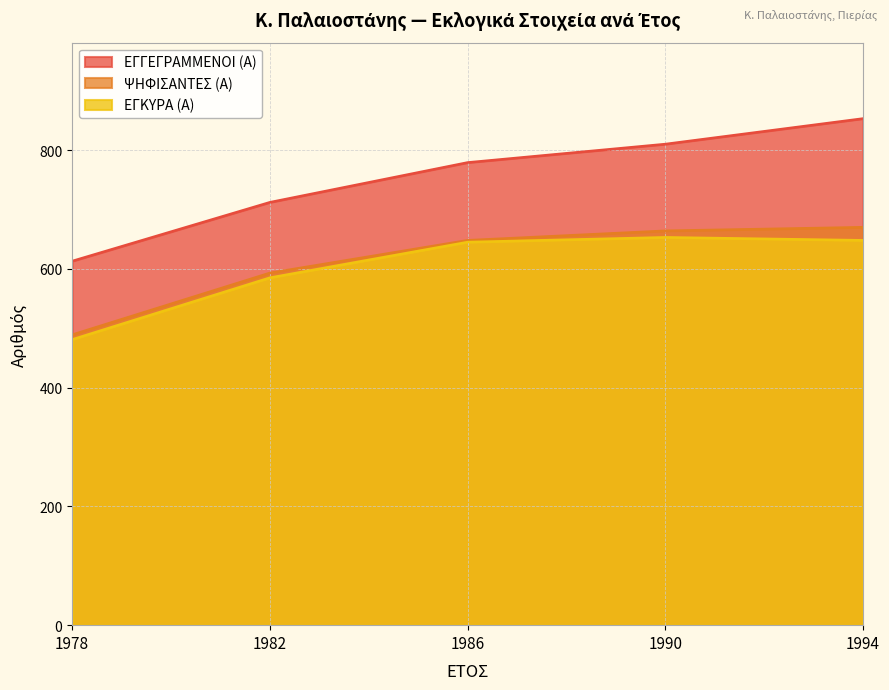

Reading left to right, what are all the values shown in this chart?

ΕΓΓΕΓΡΑΜΜΕΝΟΙ (Α): 1978=613	1982=712	1986=779	1990=810	1994=853
ΨΗΦΙΣΑΝΤΕΣ (Α): 1978=489	1982=593	1986=648	1990=664	1994=670
ΕΓΚΥΡΑ (Α): 1978=481	1982=585	1986=645	1990=653	1994=648